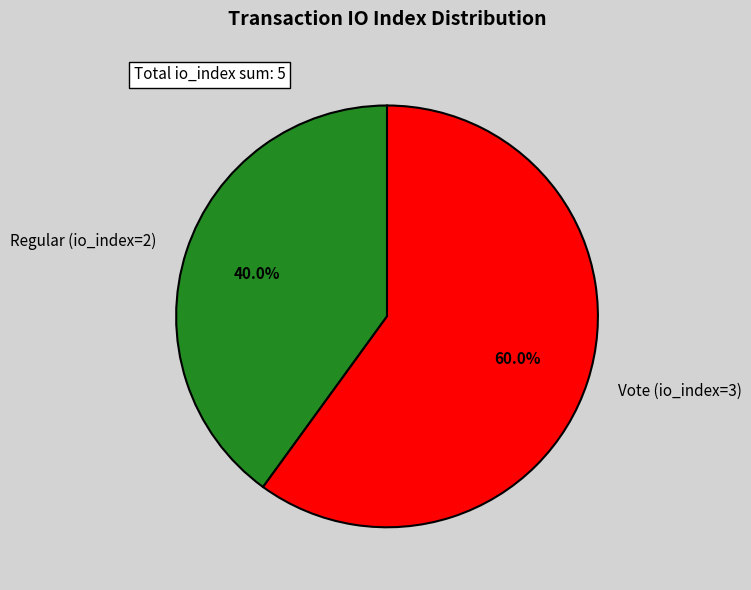

How many slices are in this pie chart?

2